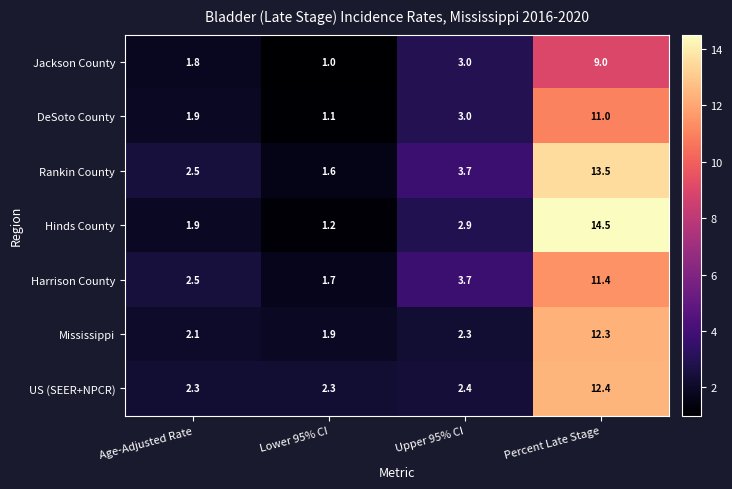

What value does the Harrison County series have at Age-Adjusted Rate?

2.5